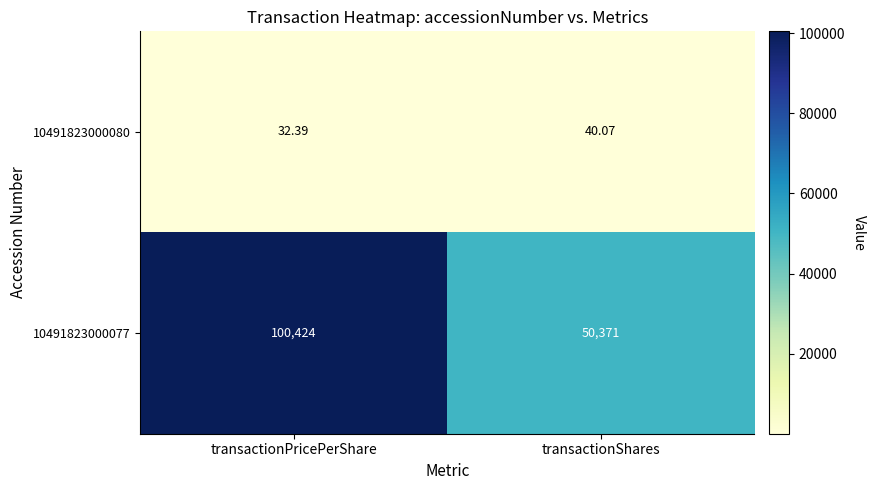

Which series changed the most between transactionPricePerShare and transactionShares?

10491823000077